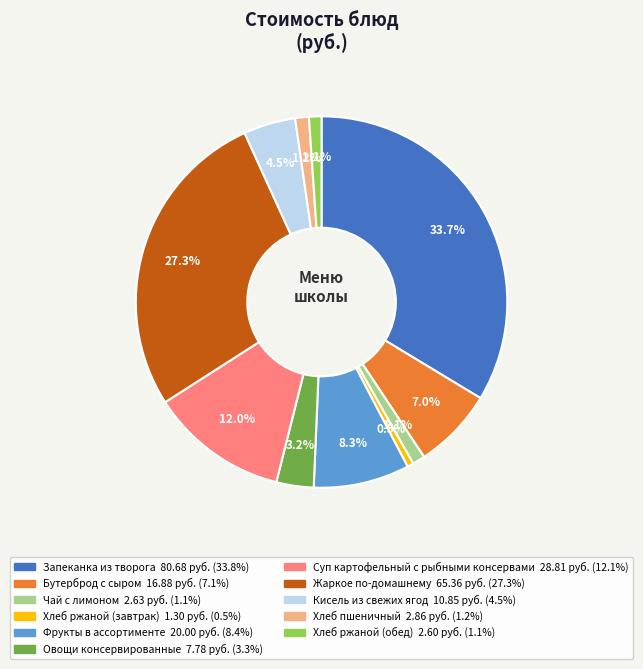

What is the smallest slice in the pie chart?

Хлеб ржаной (завтрак)